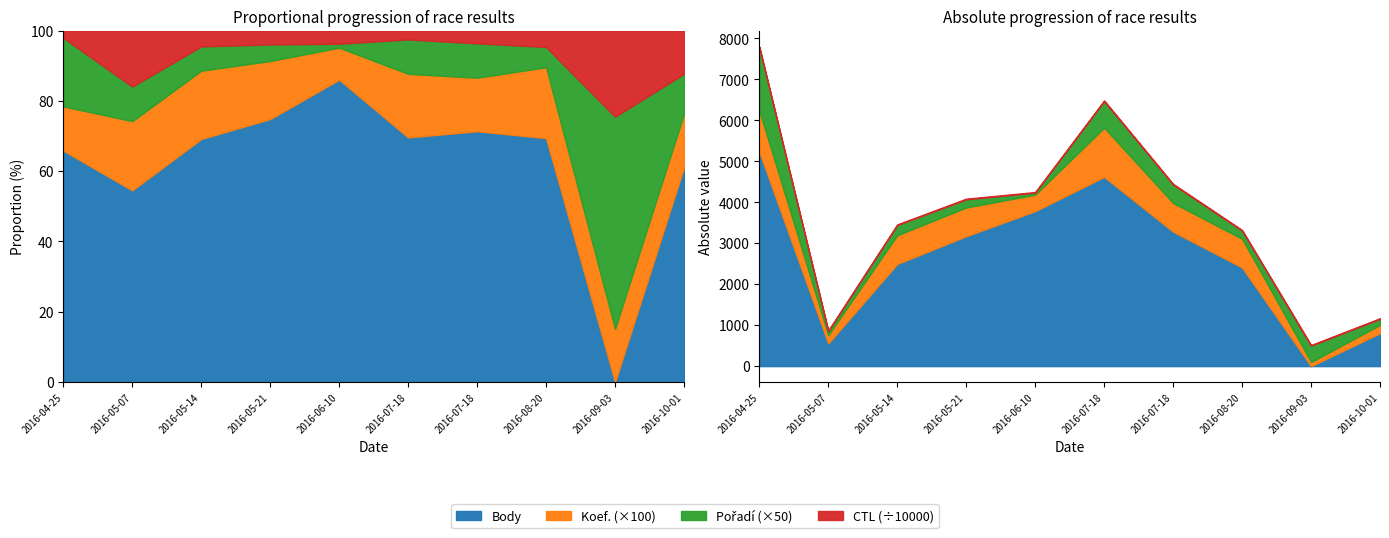

How many lines are shown in the chart?

4